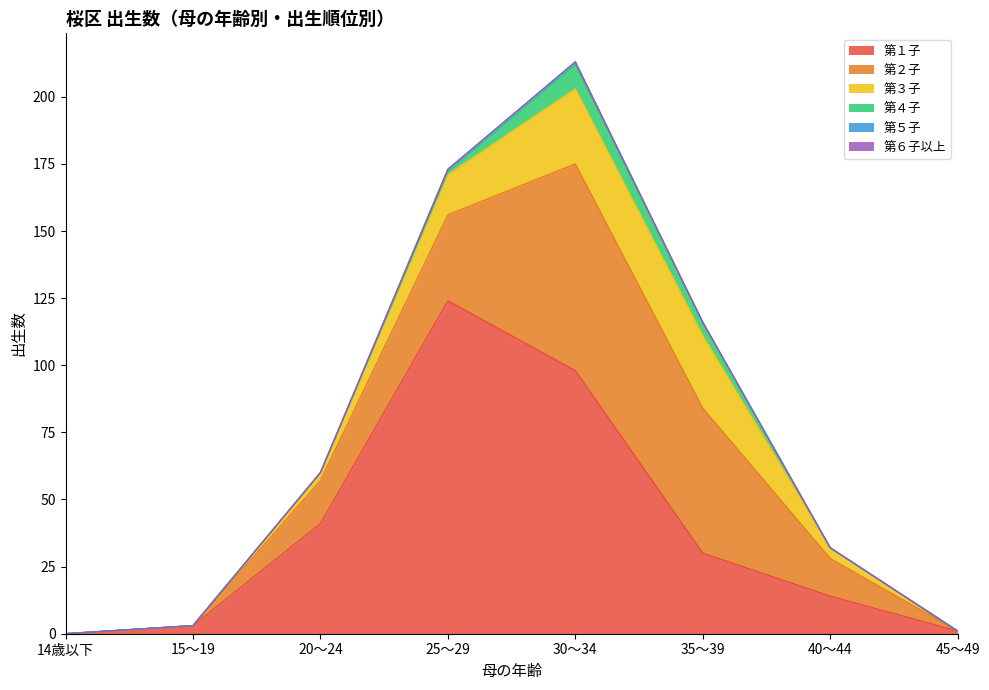

Which category has the lowest value in the 第５子 series?

14歳以下